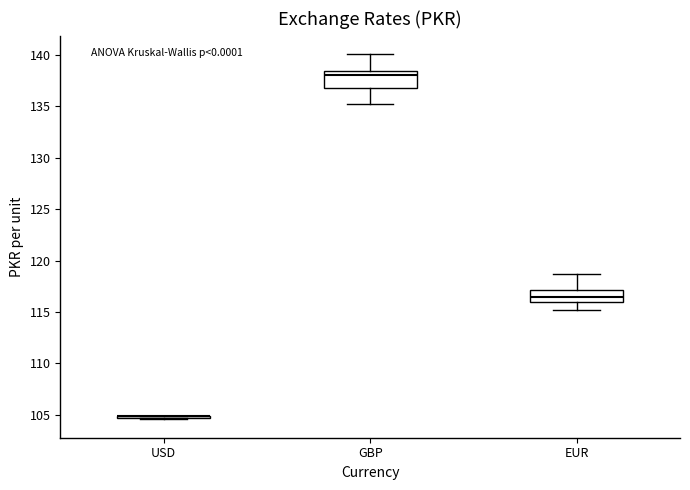

Where is the lower edge of the box for EUR on the y-axis? The values are not printed on the chart, so give them approximately, as read against the axis.

116.0